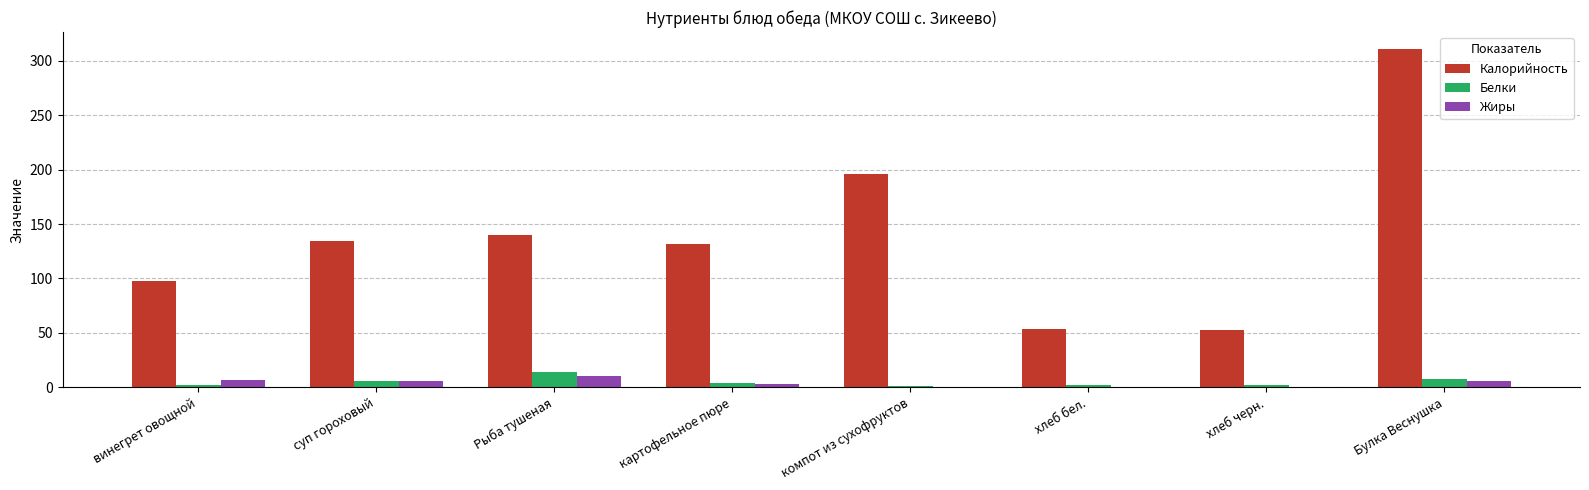

Read the Калорийность value at Рыба тушеная.

140.0